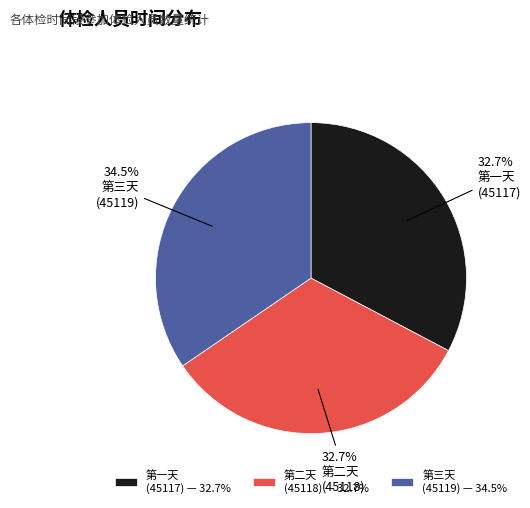

How much of the chart is everything except 第二天 (45118) — 32.7%?

67.3%